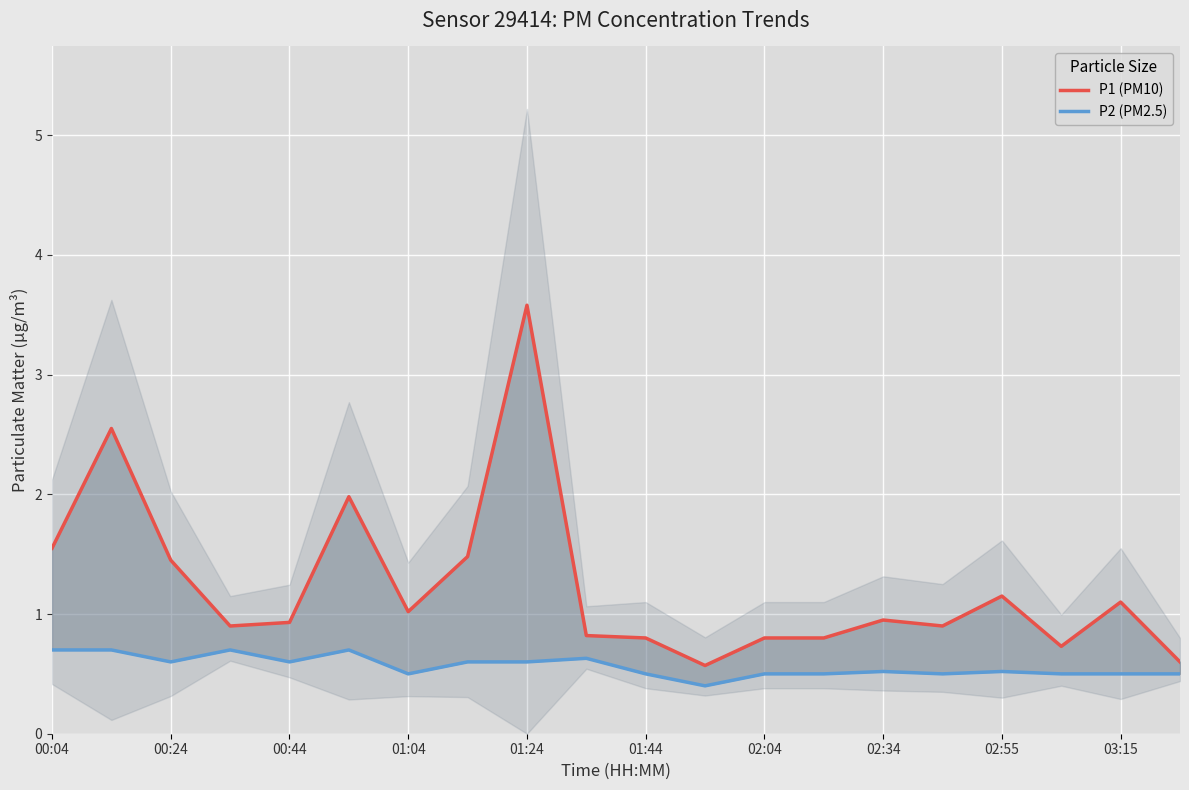

What is the value of the P2 (PM2.5) point at the 15th from the left?

0.5